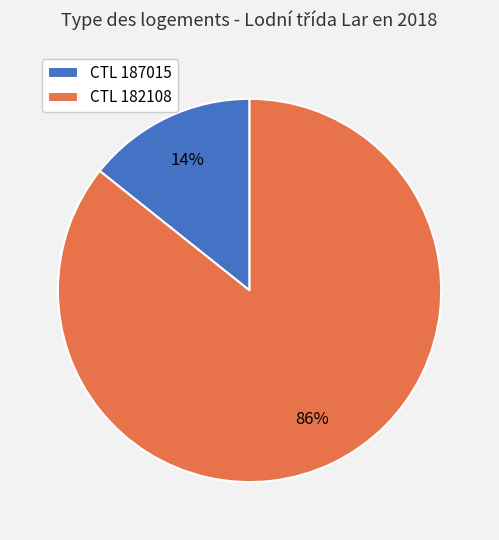

Which category has the smallest portion of the pie?

CTL 187015